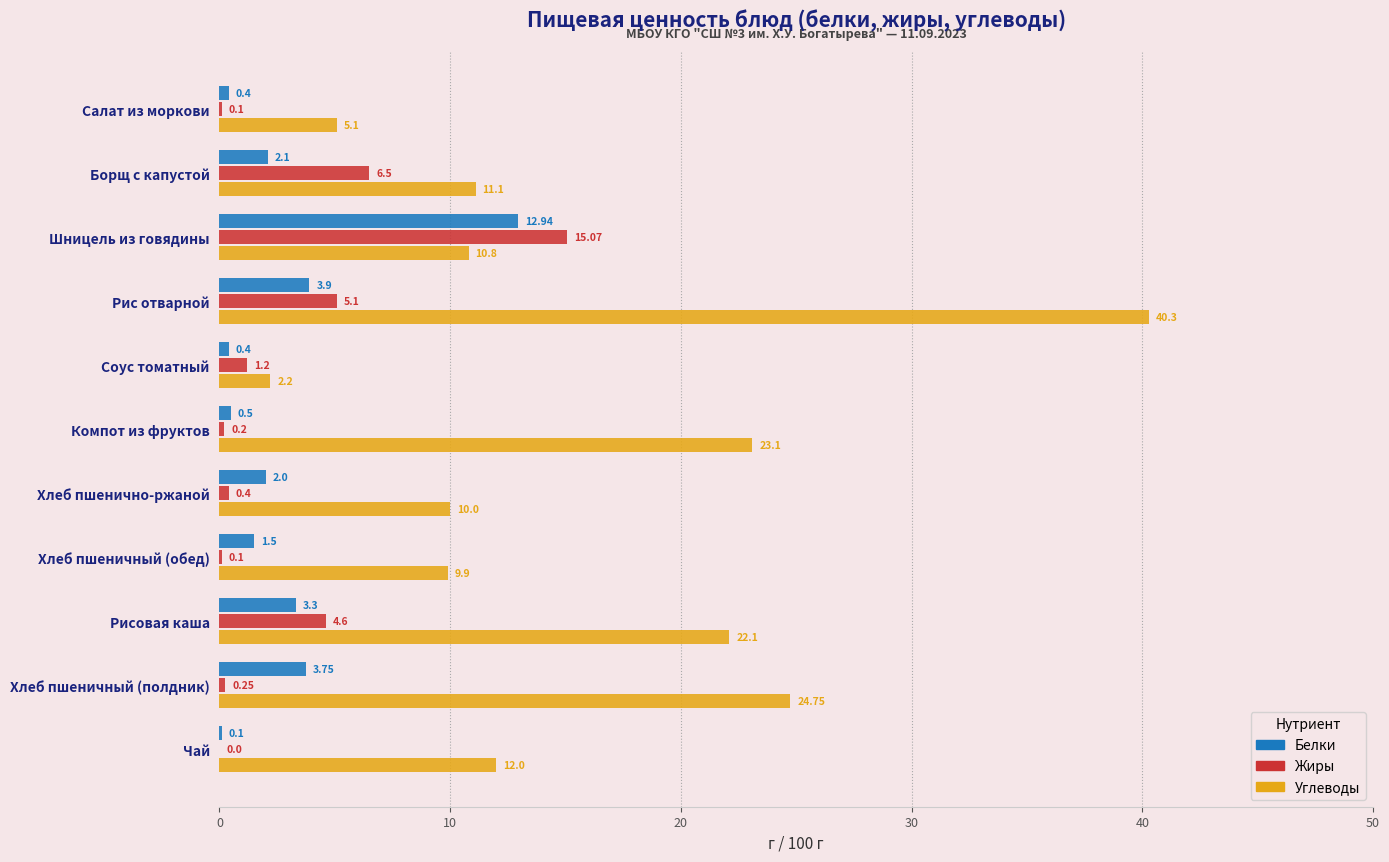

What is the greatest value displayed?

40.3